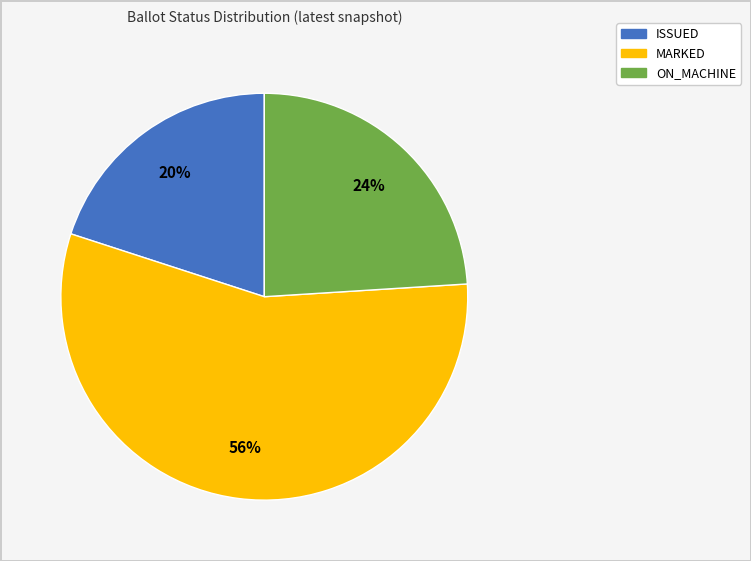

What is the ratio of the value at ISSUED to the value at MARKED?

0.4